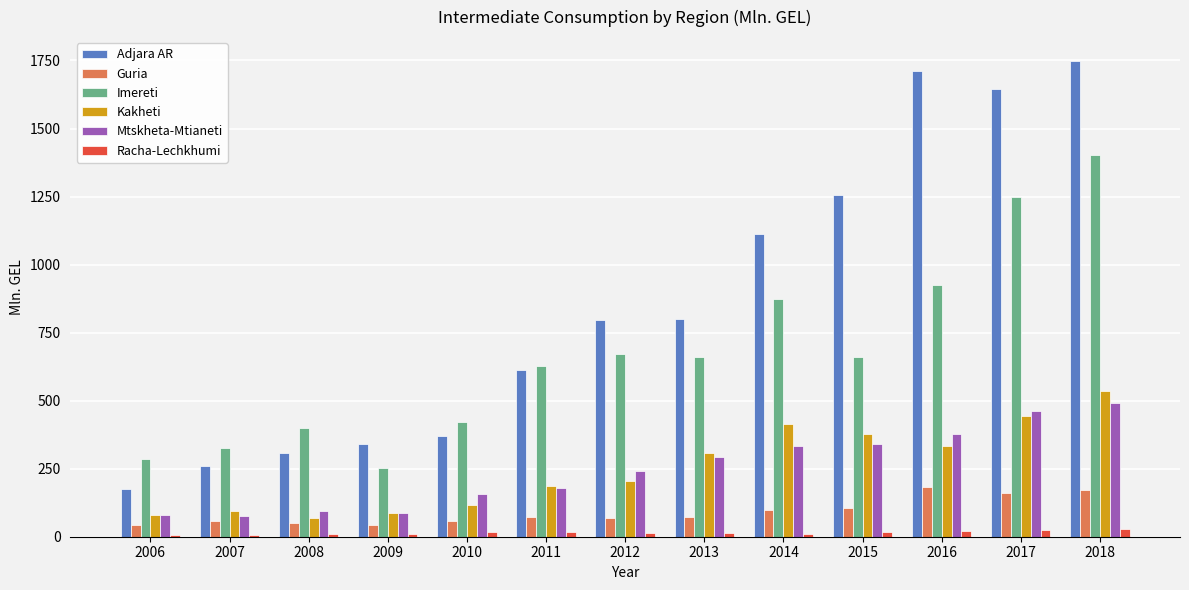

Is the value of Guria at 2011 greater than the value of Adjara AR at 2006?

No